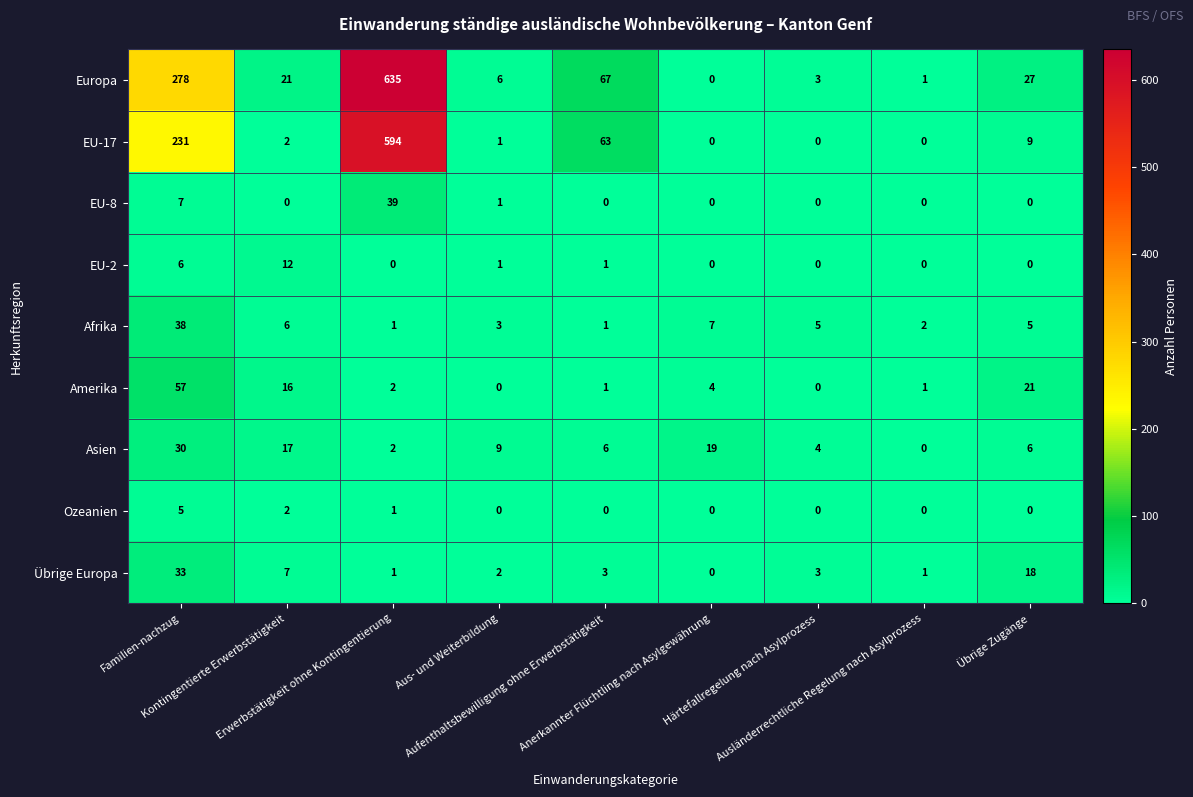

Which series has the largest total across all categories?

Europa